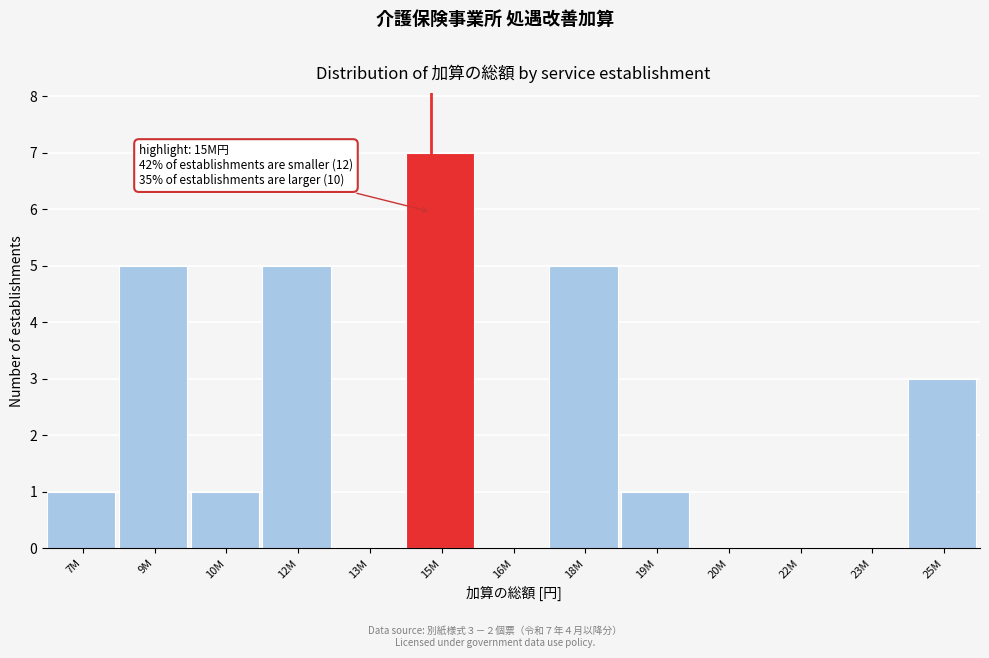

Reading left to right, transcribe all the data shown in this chart.

7M=1	9M=5	10M=1	12M=5	13M=0	15M=7	16M=0	18M=5	19M=1	20M=0	22M=0	23M=0	25M=3